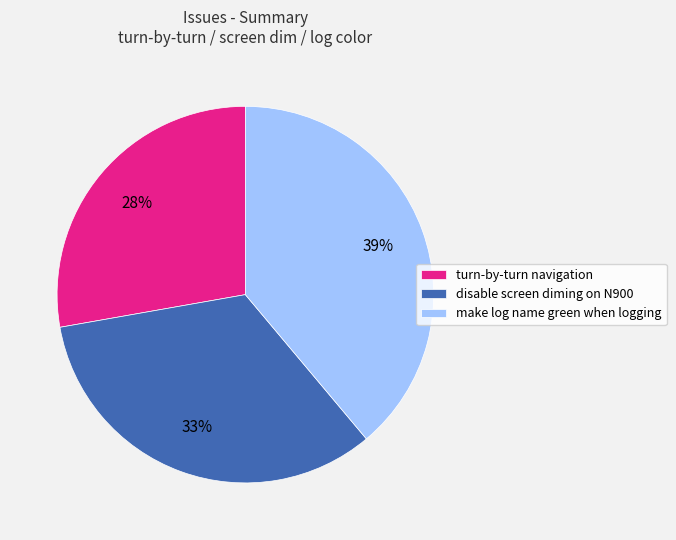

Is it true that disable screen diming on N900 is 33% of the pie?

True